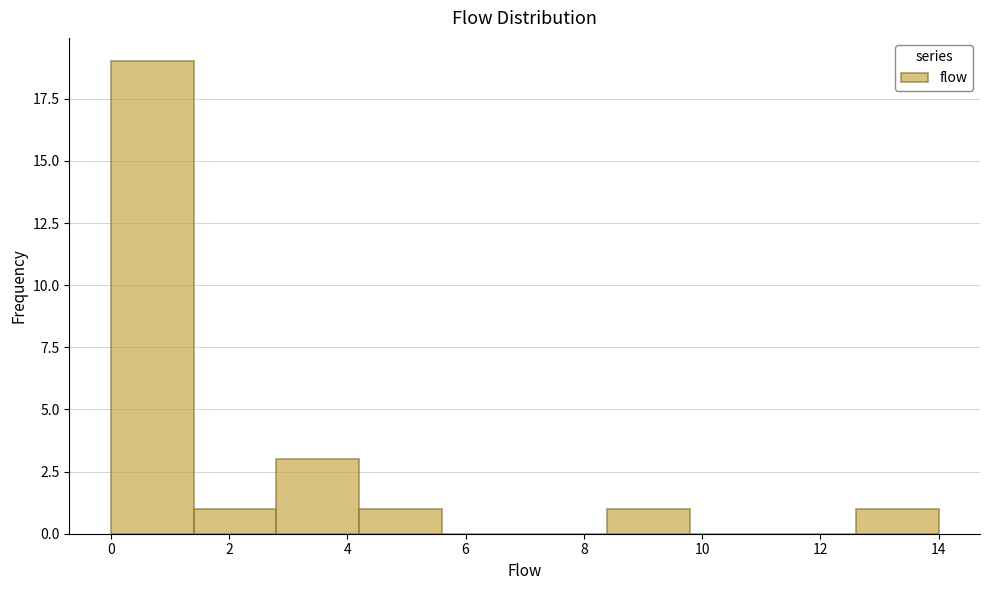

Reading left to right, list every bar in this chart as the range it spans on the x-axis followed by its height. The values are not printed on the chart, so give them approximately, as read against the axis.

0.0 to 1.4: 19
1.4 to 2.8: 1
2.8 to 4.2: 3
4.2 to 5.6: 1
5.6 to 7.0: 0
7.0 to 8.4: 0
8.4 to 9.8: 1
9.8 to 11.2: 0
11.2 to 12.6: 0
12.6 to 14.0: 1